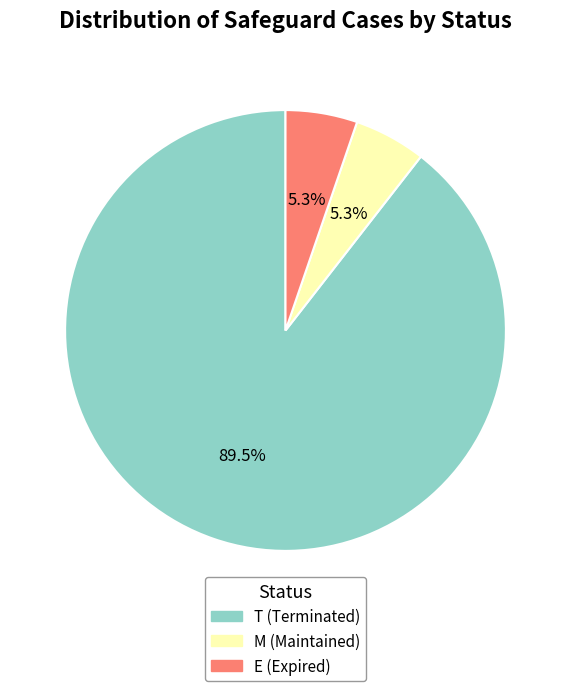

What percentage do T and M together represent?

94.7%